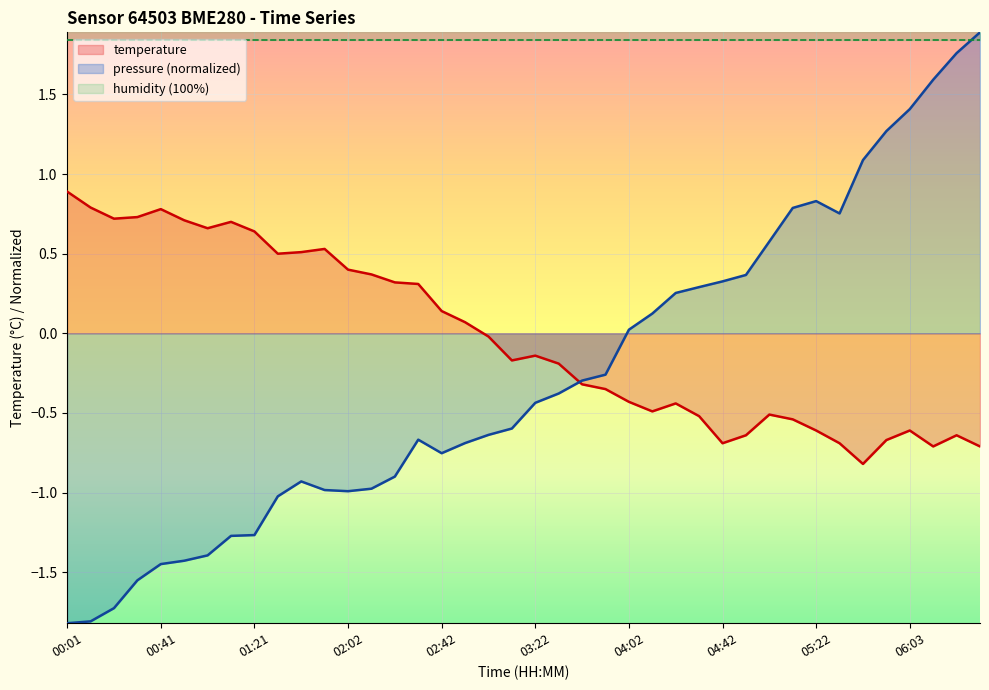

Reading left to right, transcribe all the data shown in this chart.

pressure: 00:01=-1.8	00:11=-1.8	00:21=-1.7	00:31=-1.6	00:41=-1.4	00:51=-1.4	01:01=-1.4	01:11=-1.3	01:21=-1.3	01:32=-1.0	01:42=-0.9	01:52=-1.0	02:02=-1.0	02:12=-1.0	02:22=-0.9	02:32=-0.7	02:42=-0.8	02:52=-0.7	03:02=-0.6	03:12=-0.6	03:22=-0.4	03:32=-0.4	03:42=-0.3	03:52=-0.3	04:02=0.0	04:12=0.1	04:22=0.3	04:32=0.3	04:42=0.3	04:52=0.4	05:02=0.6	05:12=0.8	05:22=0.8	05:33=0.8	05:43=1.1	05:53=1.3	06:03=1.4	06:13=1.6	06:23=1.8	06:33=1.9
temperature: 00:01=0.9	00:11=0.8	00:21=0.7	00:31=0.7	00:41=0.8	00:51=0.7	01:01=0.7	01:11=0.7	01:21=0.6	01:32=0.5	01:42=0.5	01:52=0.5	02:02=0.4	02:12=0.4	02:22=0.3	02:32=0.3	02:42=0.1	02:52=0.1	03:02=-0.0	03:12=-0.2	03:22=-0.1	03:32=-0.2	03:42=-0.3	03:52=-0.3	04:02=-0.4	04:12=-0.5	04:22=-0.4	04:32=-0.5	04:42=-0.7	04:52=-0.6	05:02=-0.5	05:12=-0.5	05:22=-0.6	05:33=-0.7	05:43=-0.8	05:53=-0.7	06:03=-0.6	06:13=-0.7	06:23=-0.6	06:33=-0.7